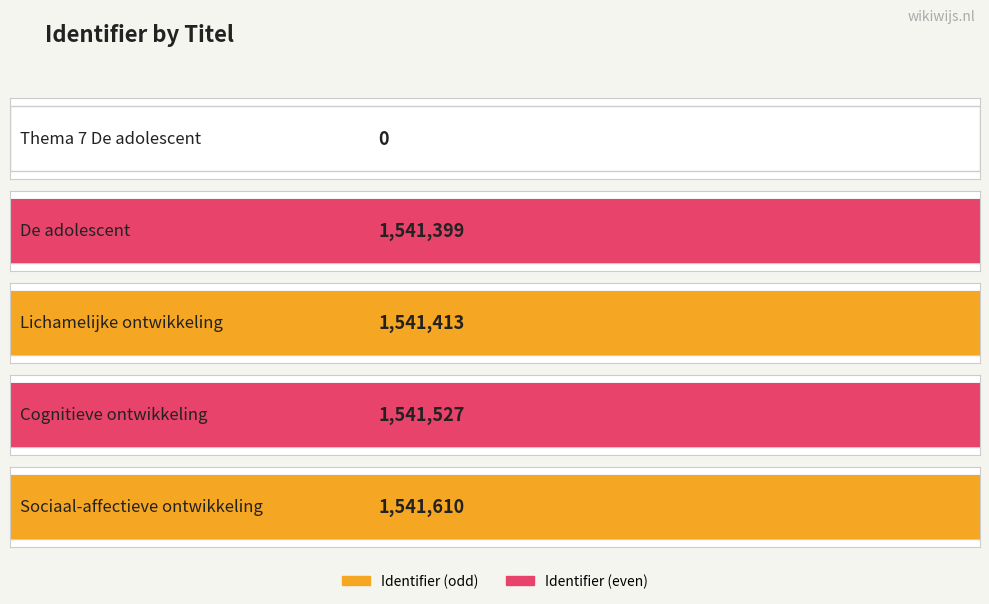

Is it true that the value at De adolescent is 1541399?

True